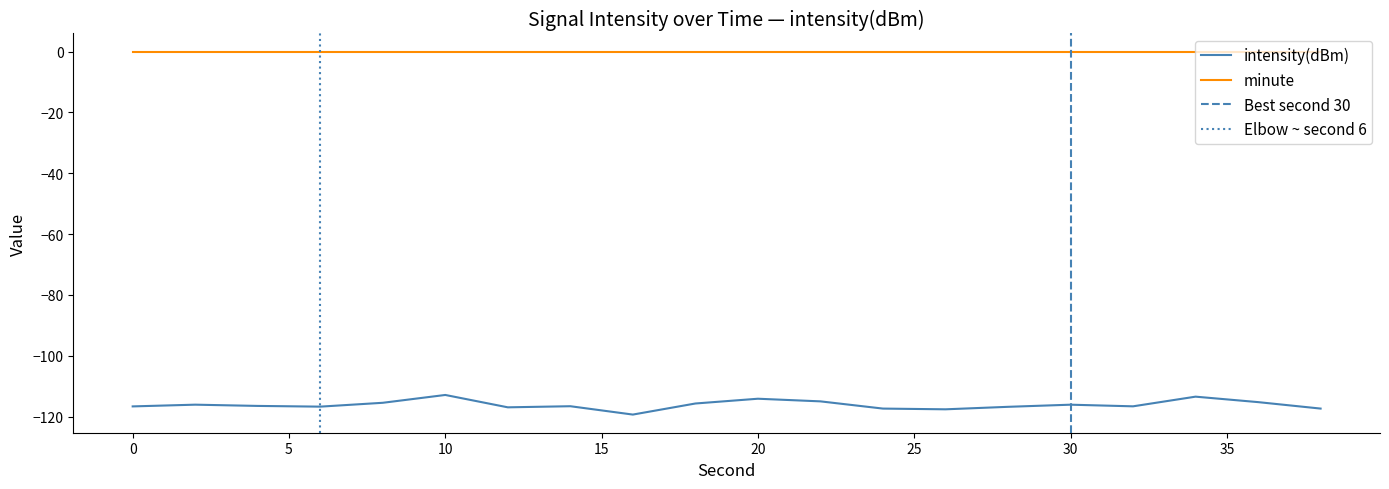

Rank the categories by value from lowest to highest.

16, 26, 24, 38, 12, 28, 6, 0, 32, 14, 4, 30, 2, 18, 8, 36, 22, 20, 34, 10